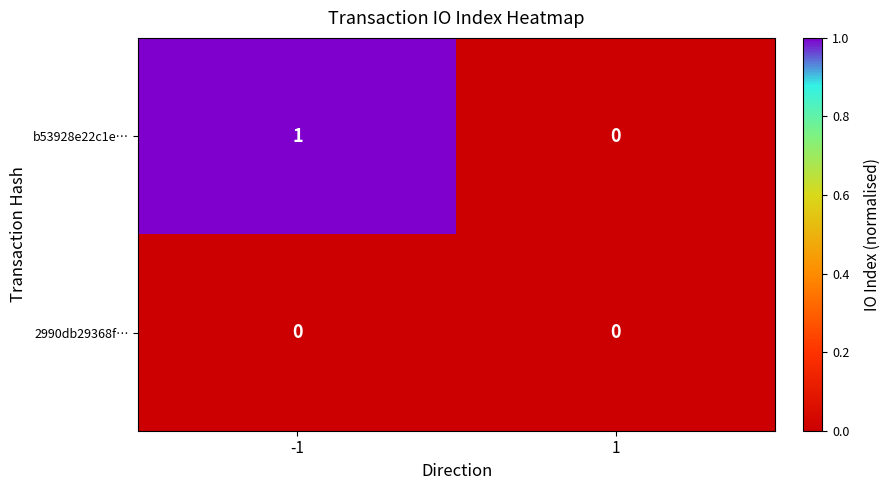

Reading left to right, extract all data points from this chart.

b53928e22c1e…: -1=1	1=0
2990db29368f…: -1=0	1=0